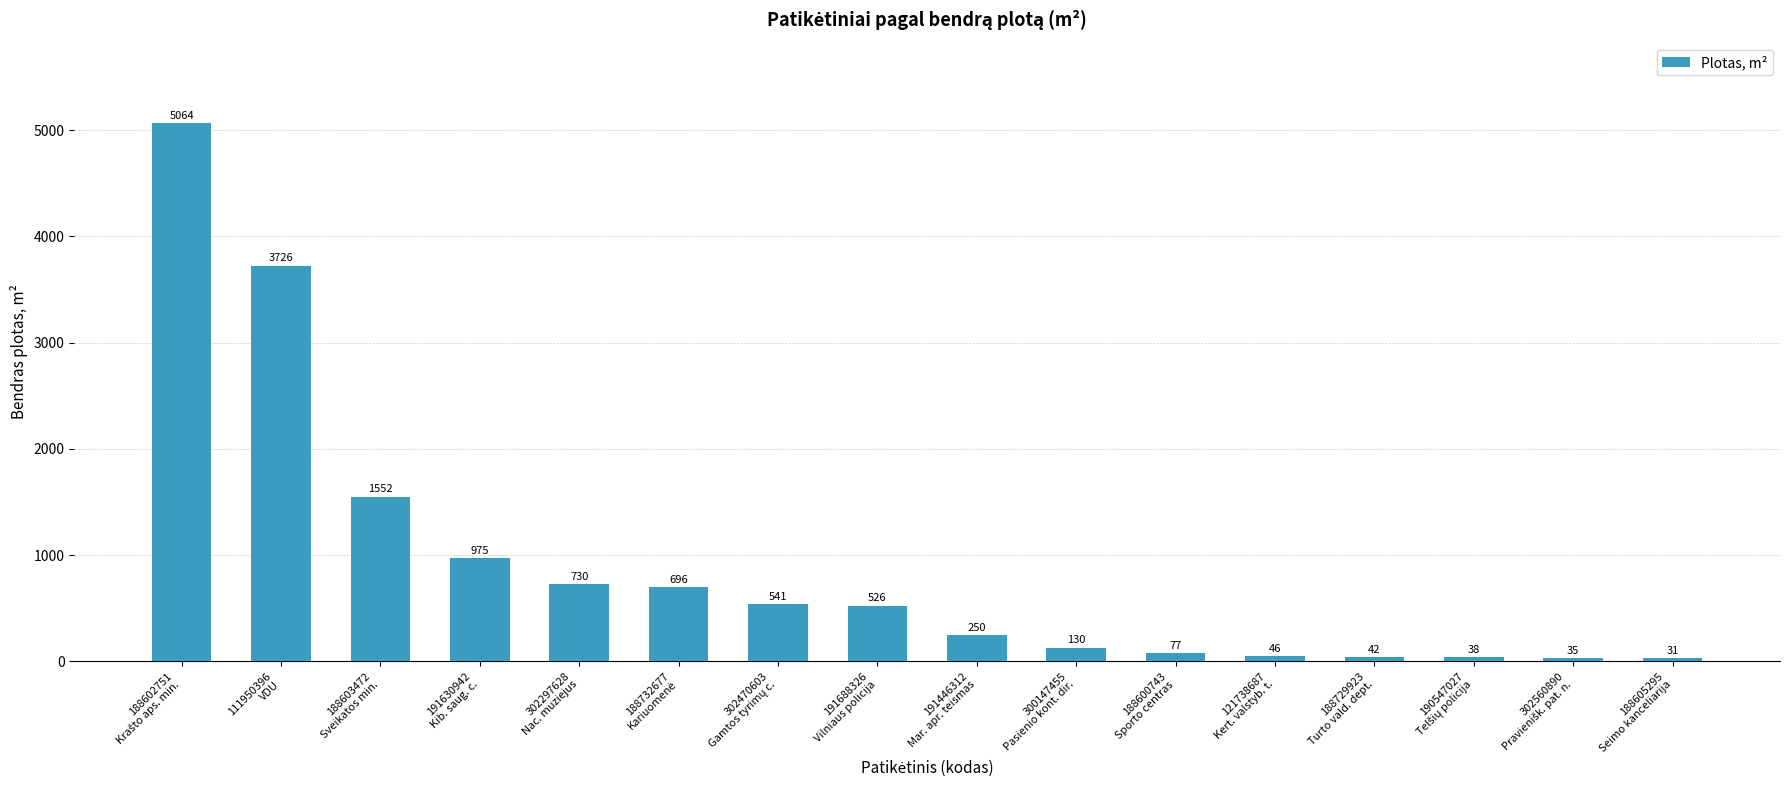

What is the value of the 6th bar from the left?

695.6